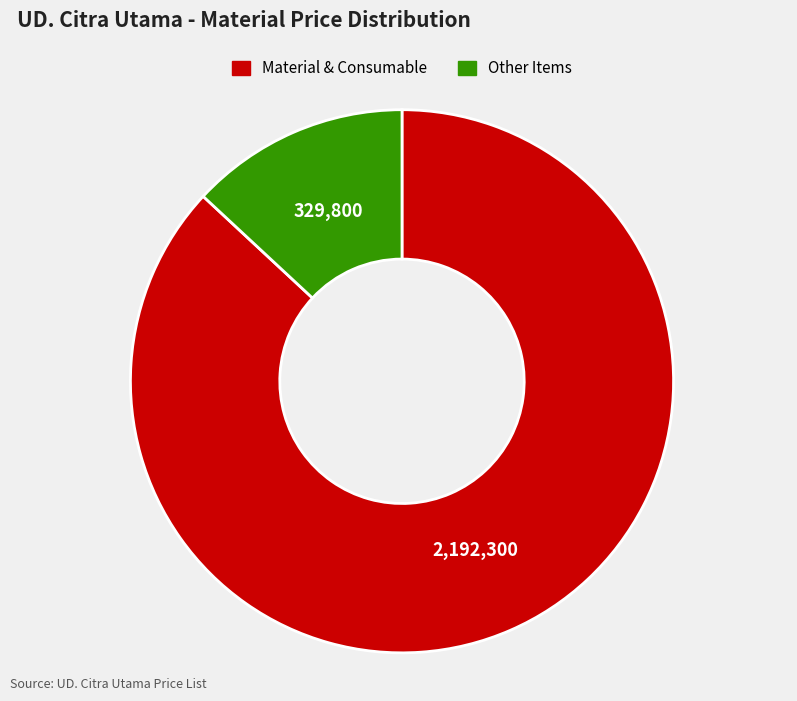

Is there any slice that represents more than half of the pie?

Yes